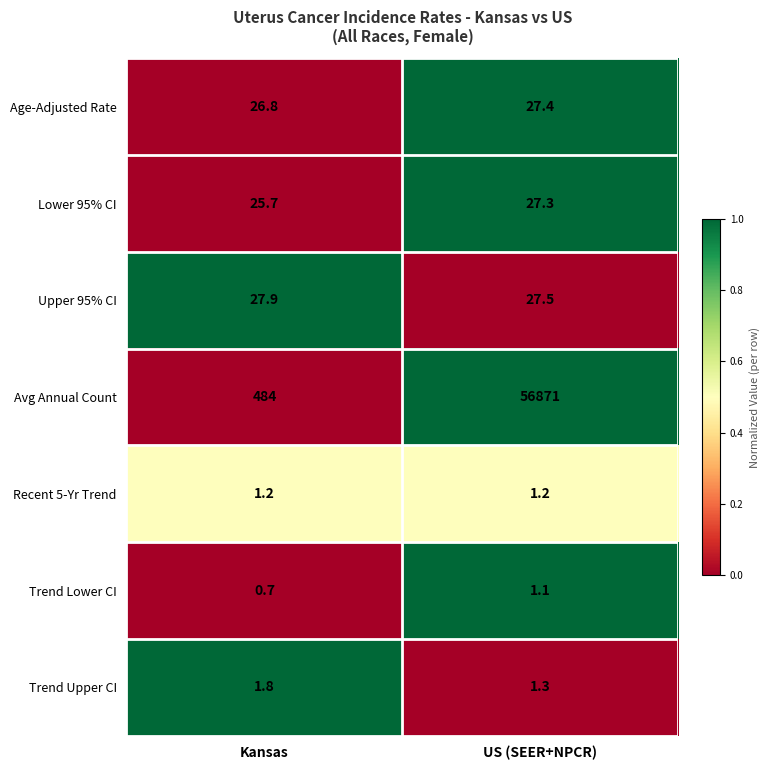

Reading right to left, transcribe all the data shown in this chart.

Age-Adjusted Rate: US (SEER+NPCR)=27.4	Kansas=26.8
Lower 95% CI: US (SEER+NPCR)=27.3	Kansas=25.7
Upper 95% CI: US (SEER+NPCR)=27.5	Kansas=27.9
Avg Annual Count: US (SEER+NPCR)=56871.0	Kansas=484.0
Recent 5-Yr Trend: US (SEER+NPCR)=1.2	Kansas=1.2
Trend Lower CI: US (SEER+NPCR)=1.1	Kansas=0.7
Trend Upper CI: US (SEER+NPCR)=1.3	Kansas=1.8